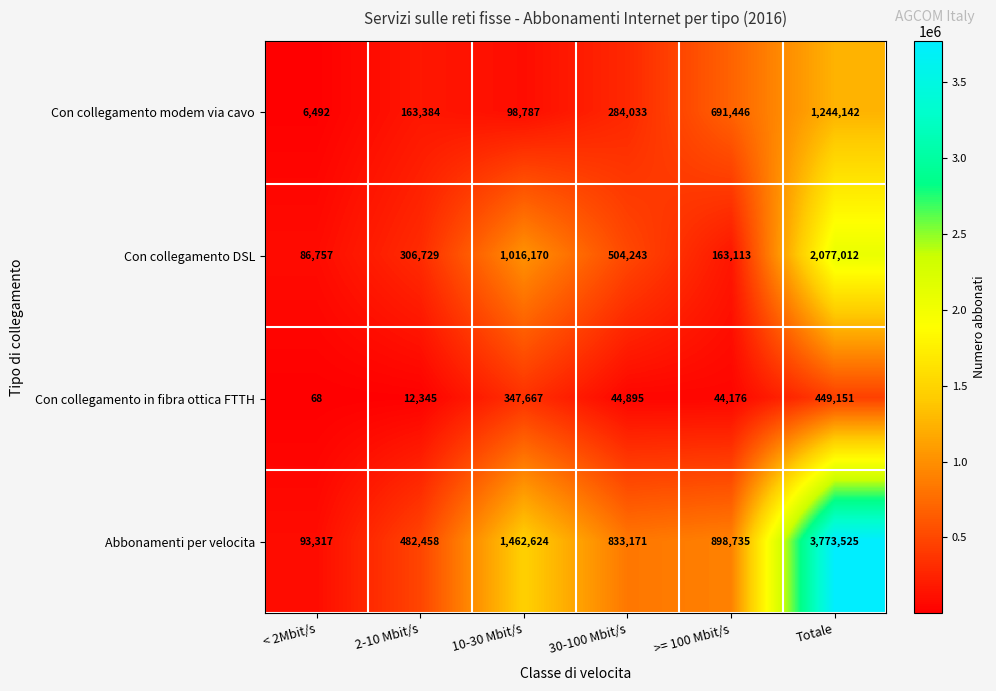

How many categories are shown in the chart?

6